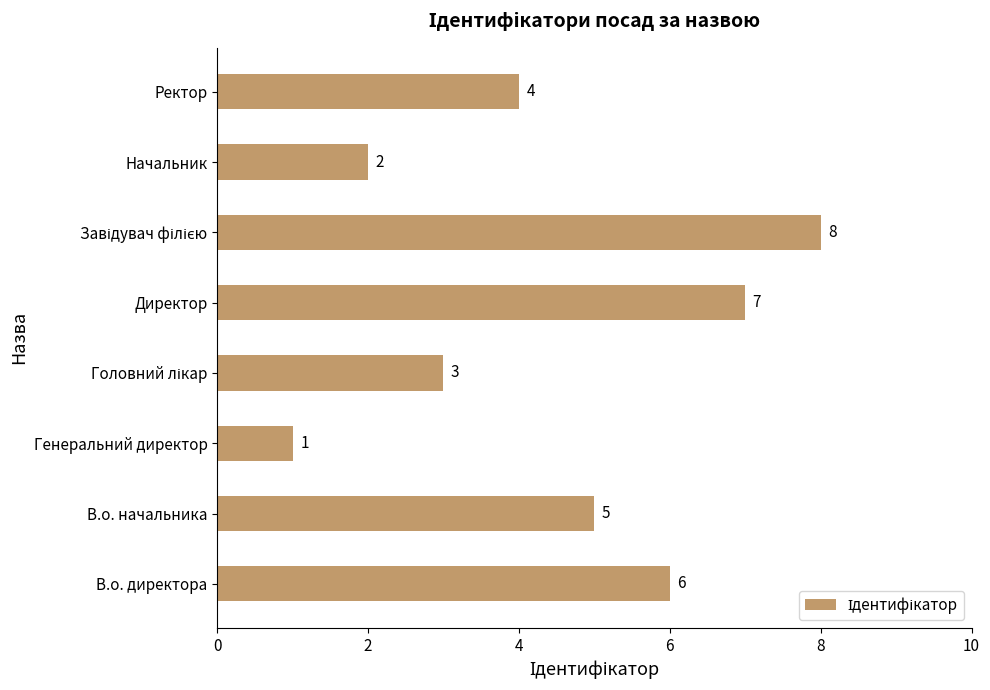

At which label is the value closest to 4?

Ректор